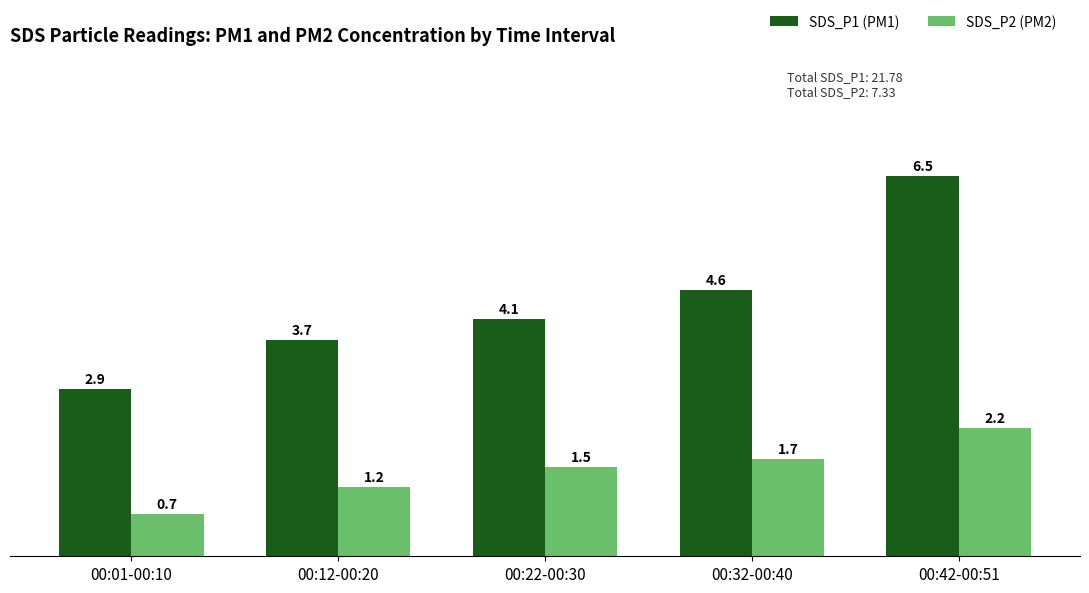

What is the spread (max minus min) of values at 00:32-00:40?

2.9